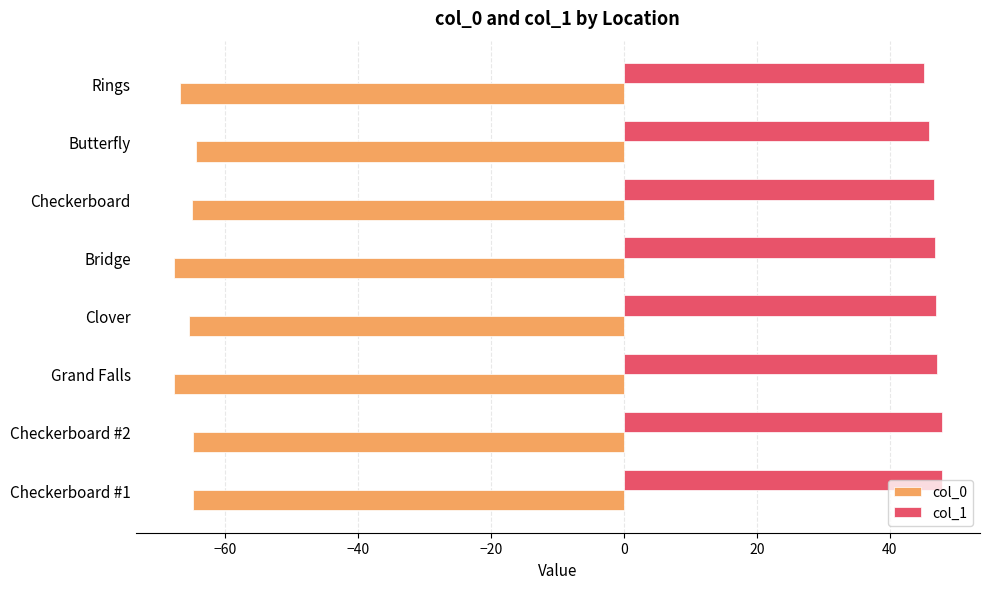

What are all the series names shown in the legend?

col_0, col_1